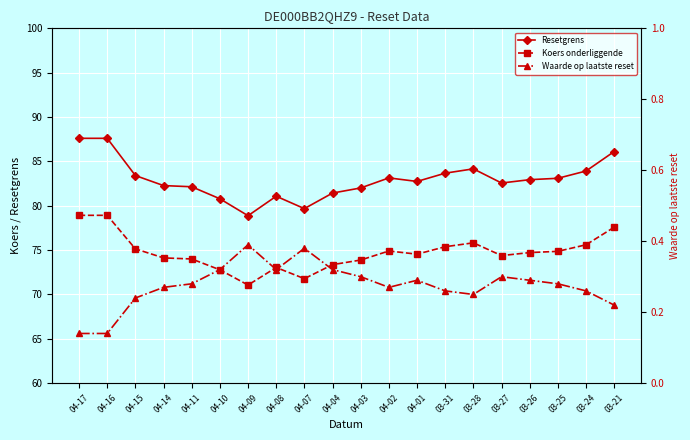

How many lines are shown in the chart?

3